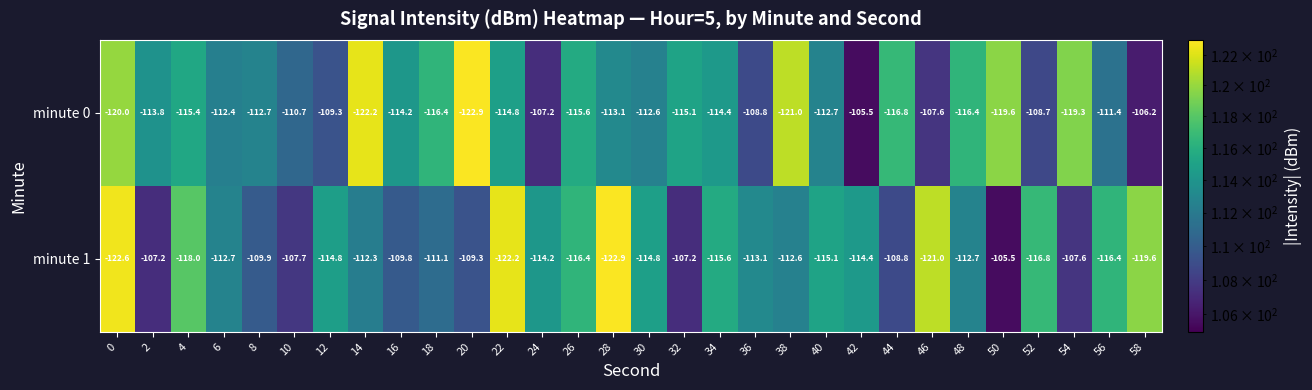

At which category is the sum across all series the highest?

10